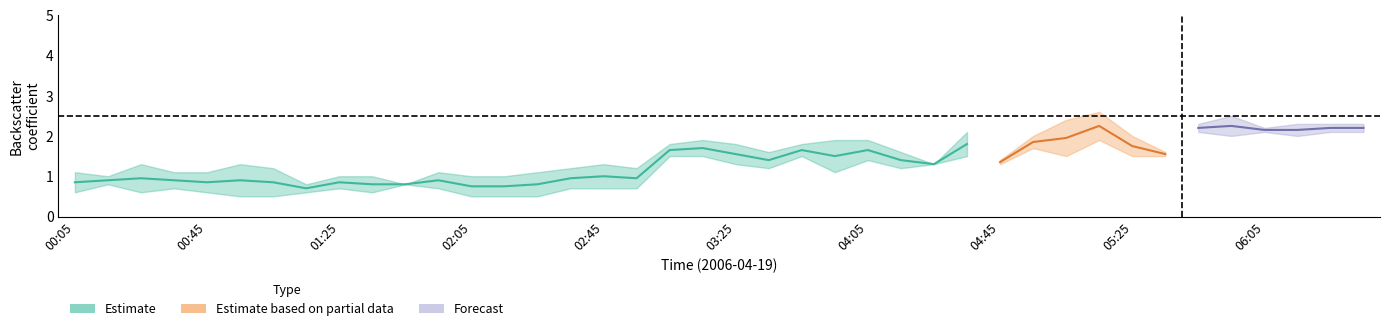

In 9.534, how many points are lower than both neighbors (excluding endpoints)?

11